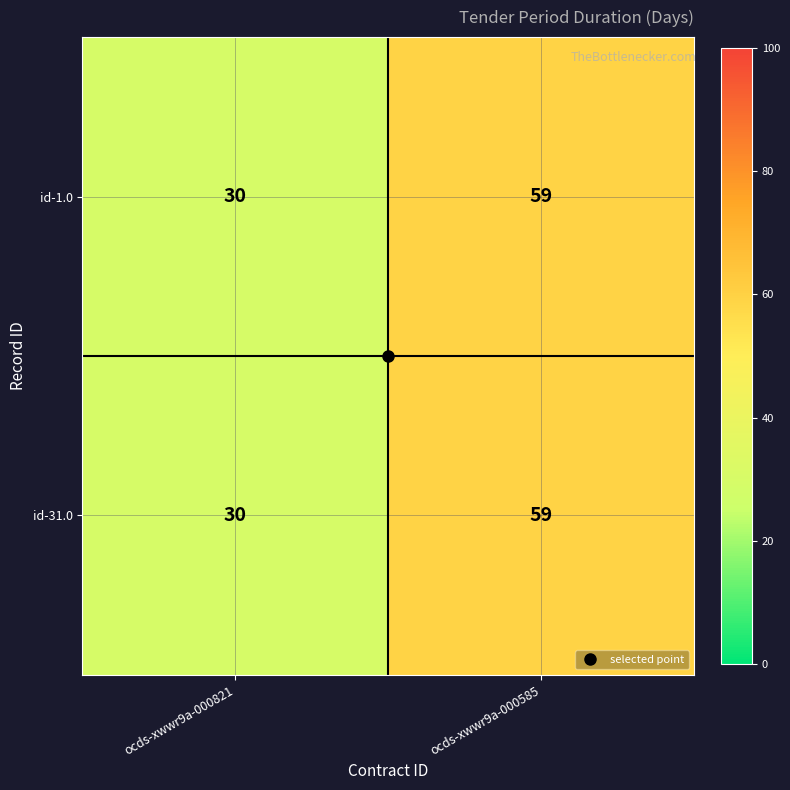

At which category does the chart reach its minimum across all series?

ocds-xwwr9a-000821